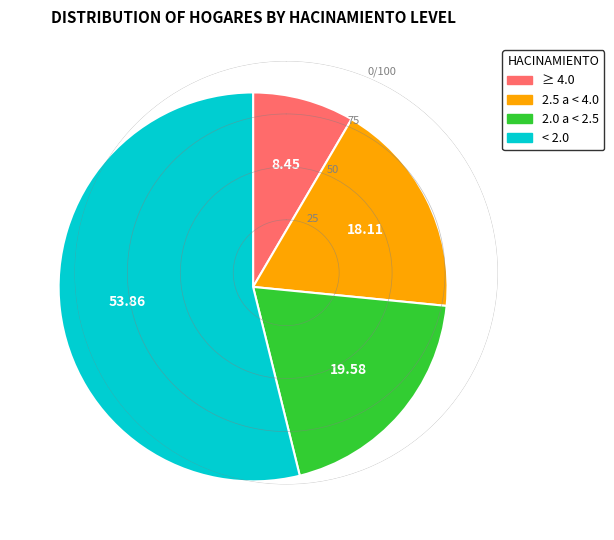

Is there any slice that represents more than half of the pie?

Yes